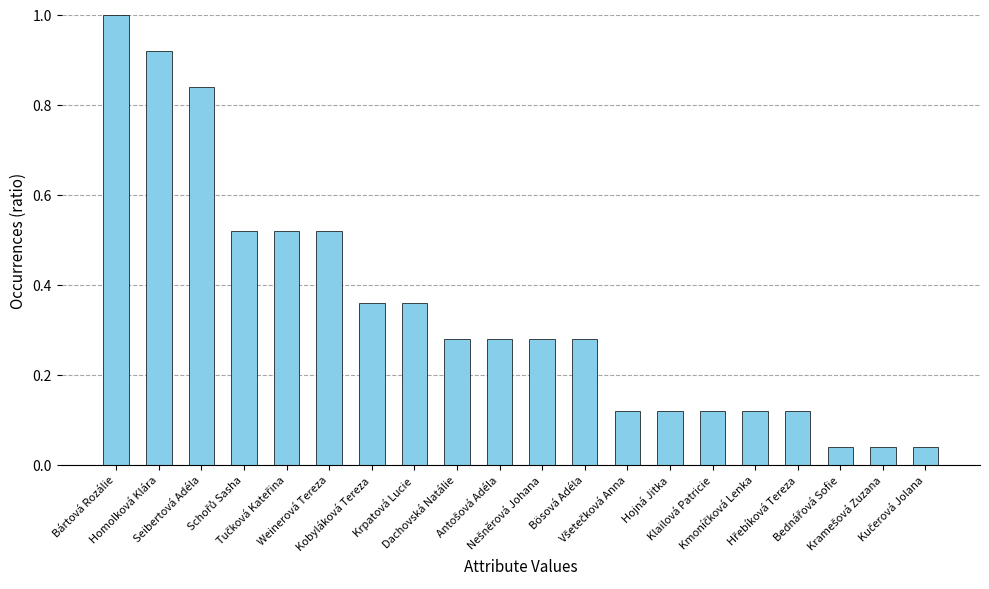

What is the difference between the maximum and second lowest values?

1.0